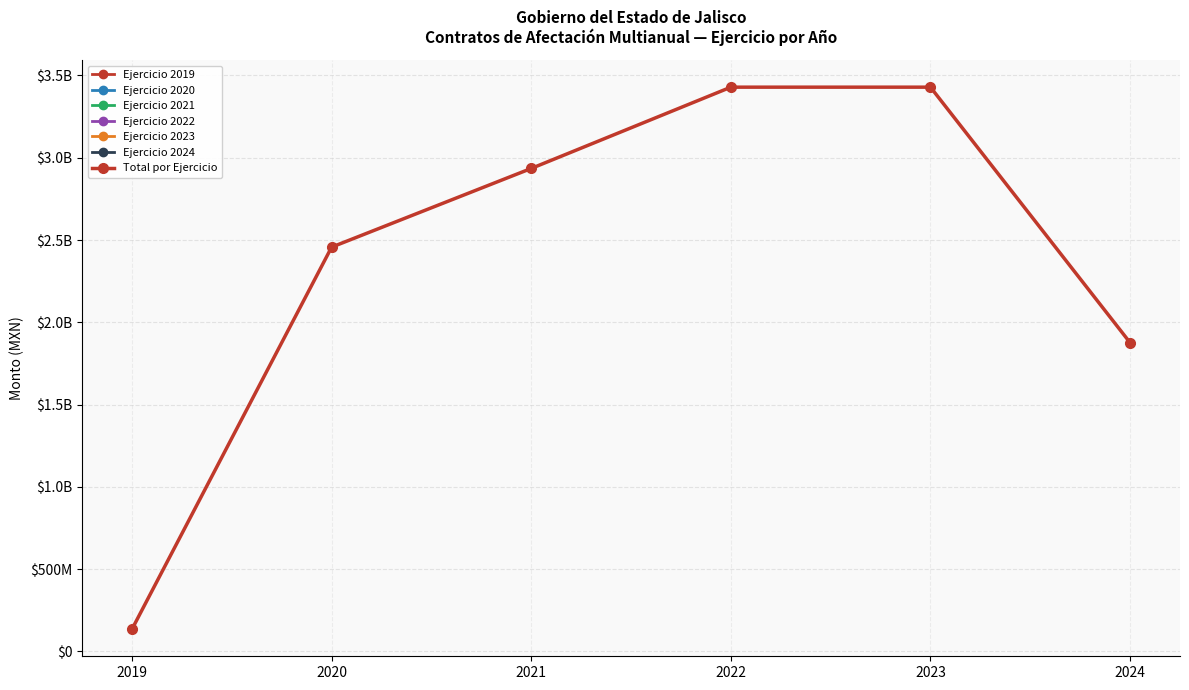

At which category does the chart reach its peak across all series?

2022